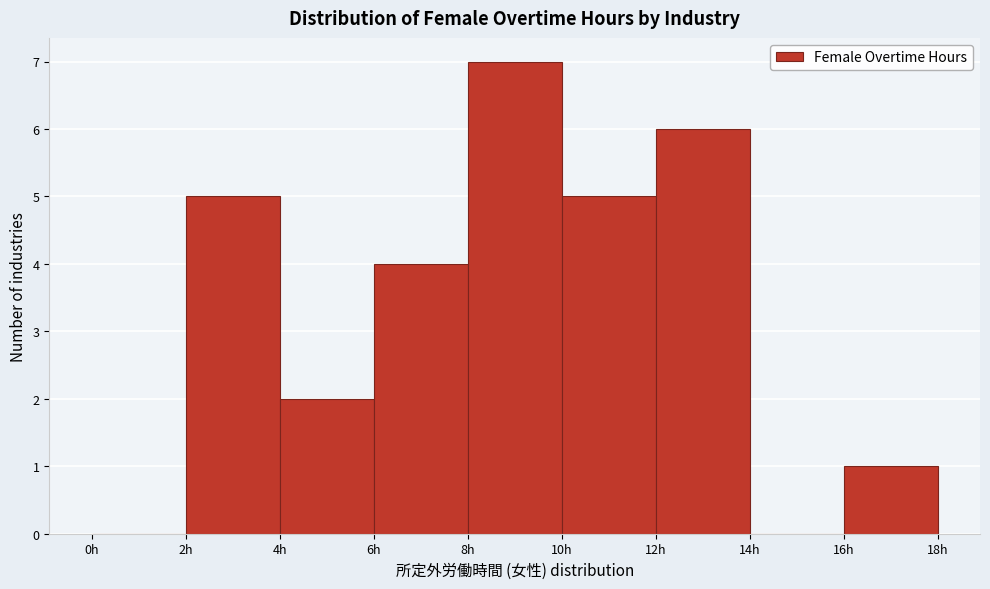

Reading left to right, transcribe this chart: for each bar, give the range it covers on the x-axis and its height. The values are not printed on the chart, so give them approximately, as read against the axis.

0 to 2: 0
2 to 4: 5
4 to 6: 2
6 to 8: 4
8 to 10: 7
10 to 12: 5
12 to 14: 6
14 to 16: 0
16 to 18: 1